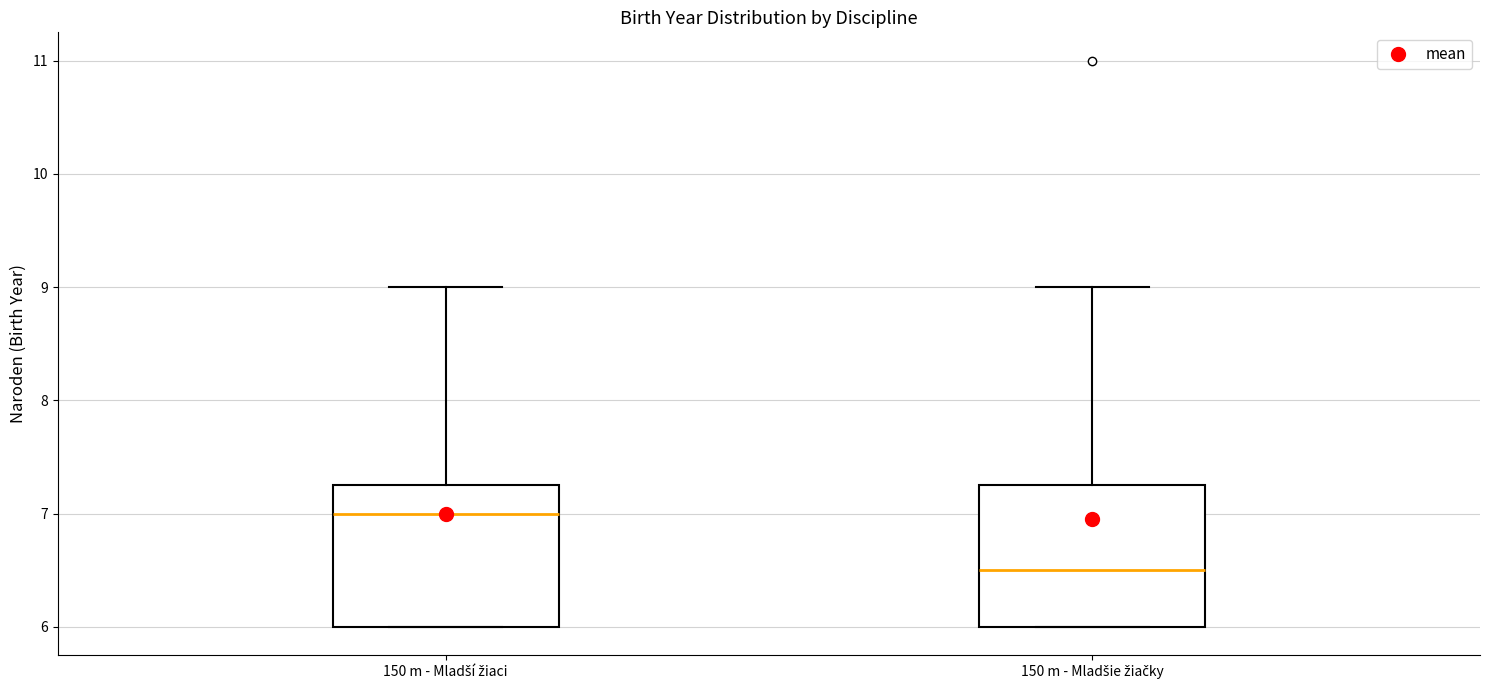

Reading left to right, transcribe this box plot: for each box, give where its median line is, the range the box spans, and where its two whiskers end, as read against the y-axis. The values are not printed on the chart, so give them approximately, as read against the axis.

150 m - Mladší žiaci: median 7.0, box 6.0 to 7.3, whiskers 6.0 to 9.0
150 m - Mladšie žiačky: median 6.5, box 6.0 to 7.3, whiskers 6.0 to 9.0